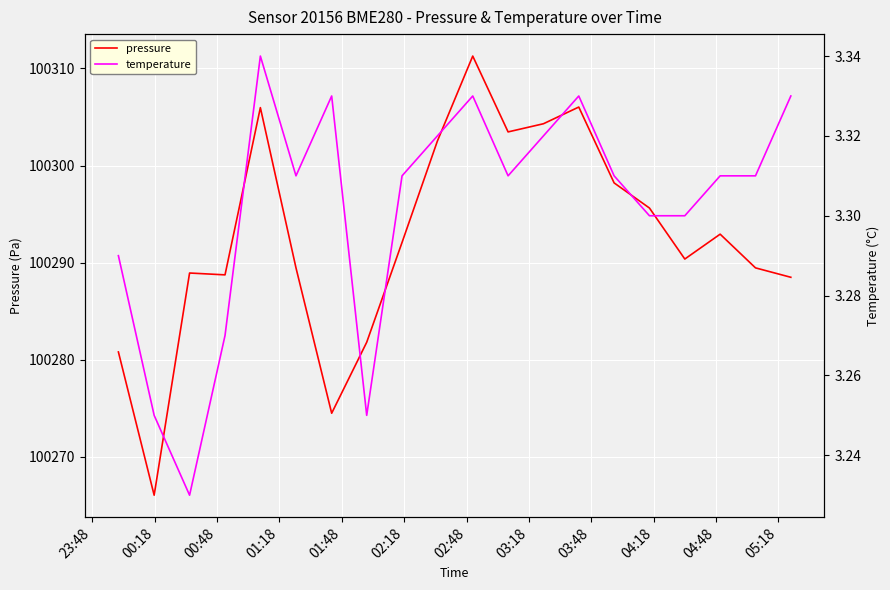

What is the maximum value for pressure?

100311.3